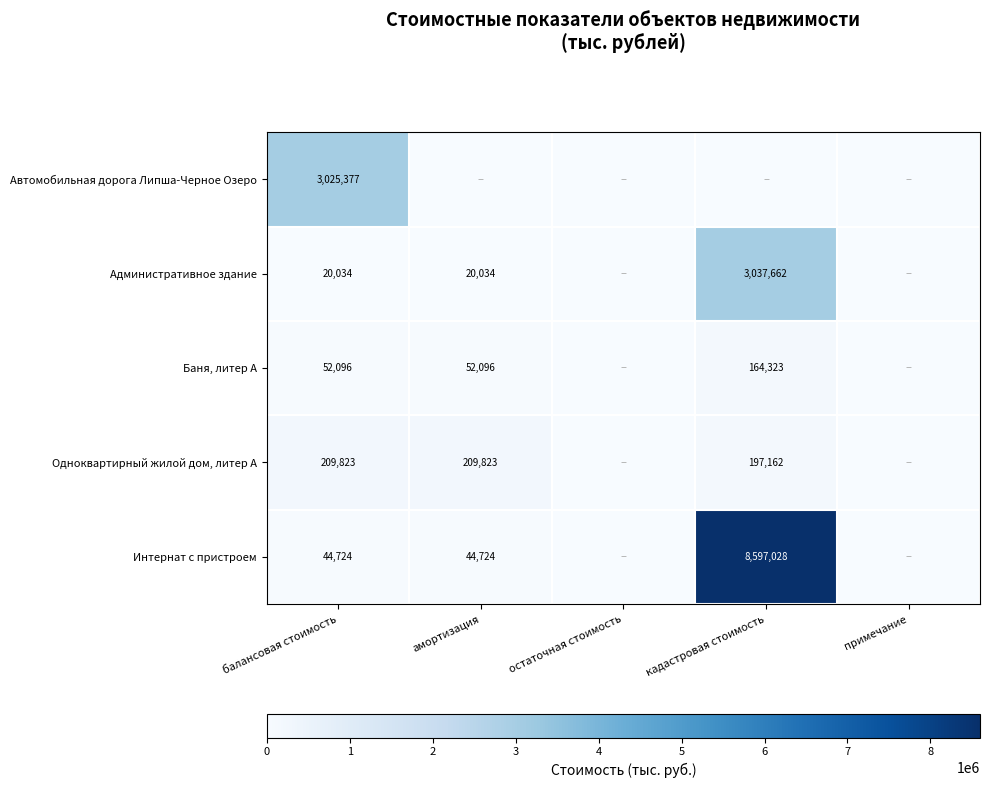

The value of Административное здание at амортизация is 26444. True or false?

False